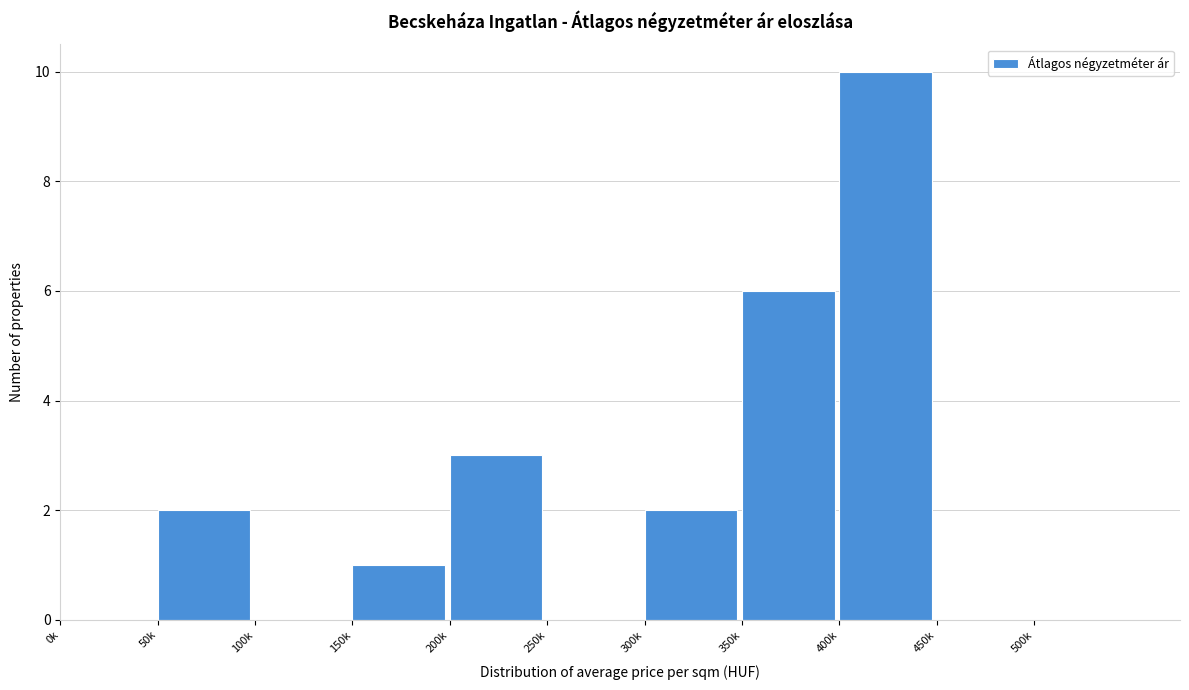

Reading left to right, what are all the values shown in this chart?

0k=0	50k=2	100k=0	150k=1	200k=3	250k=0	300k=2	350k=6	400k=10	450k=0	500k=0